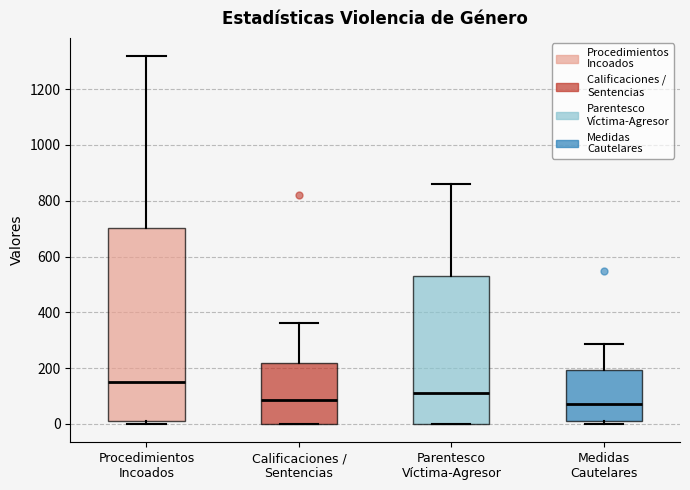

Reading left to right, read every box against the y-axis: the position of its median line, the range the box covers, and the ends of its whiskers. The values are not printed on the chart, so give them approximately, as read against the axis.

Procedimientos Incoados: median 160, box 0 to 700, whiskers 0 (just below the box's lower edge) to 1320
Calificaciones / Sentencias: median 80, box 0 to 220, whiskers 0 to 360
Parentesco Víctima-Agresor: median 100, box 0 to 540, whiskers 0 to 860
Medidas Cautelares: median 80, box 20 to 200, whiskers 0 to 280